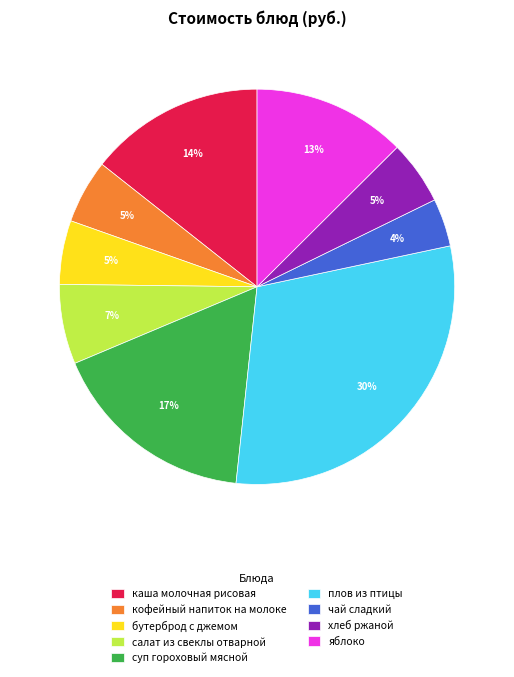

Is it true that бутерброд с джемом is 1% of the pie?

False